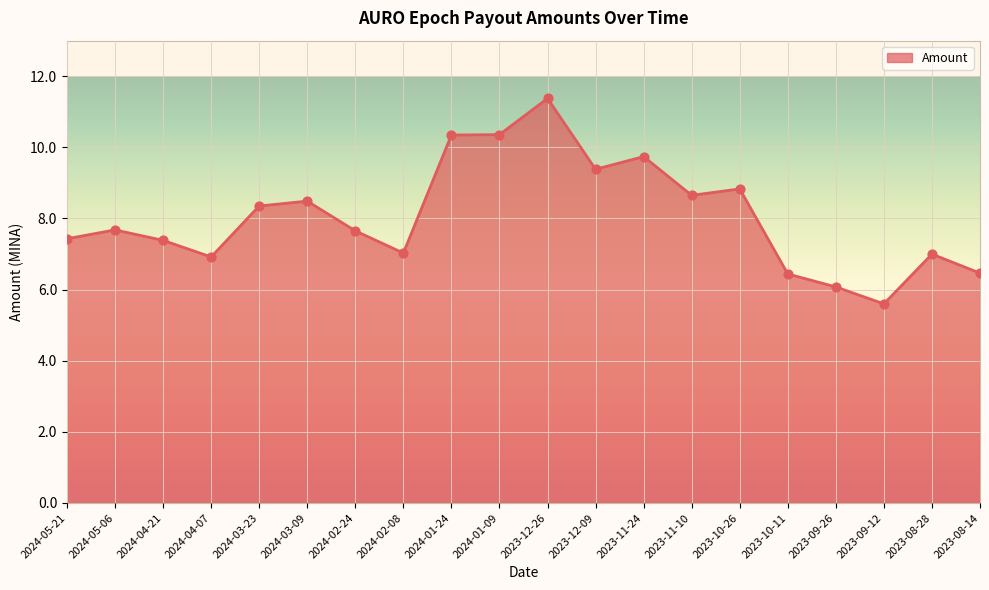

What is the ratio of the value at 2024-02-24 to the value at 2023-11-24?

0.8